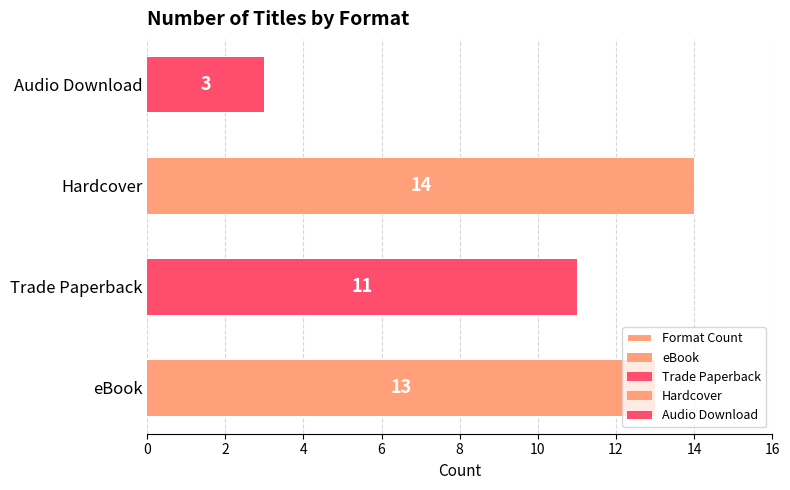

Are the bars horizontal?

Yes